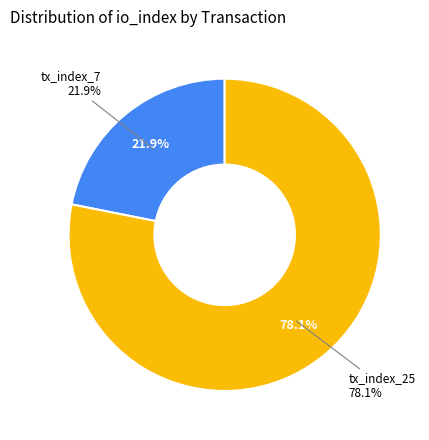

How many slices are in this pie chart?

2